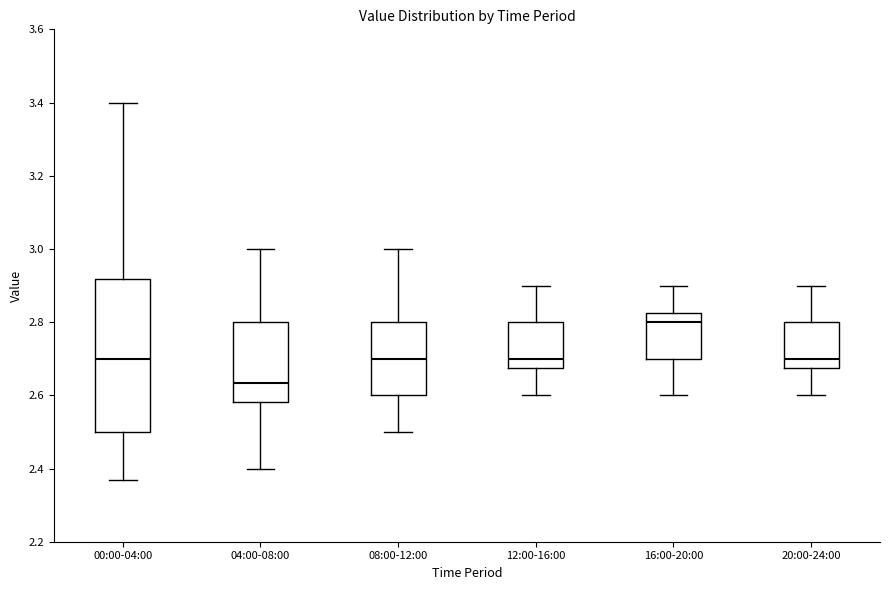

Reading left to right, read every box against the y-axis: the position of its median line, the range the box covers, and the ends of its whiskers. The values are not printed on the chart, so give them approximately, as read against the axis.

00:00-04:00: median 2.70, box 2.50 to 2.92, whiskers 2.38 to 3.40
04:00-08:00: median 2.64, box 2.58 to 2.80, whiskers 2.40 to 3.00
08:00-12:00: median 2.70, box 2.60 to 2.80, whiskers 2.50 to 3.00
12:00-16:00: median 2.70, box 2.68 to 2.80, whiskers 2.60 to 2.90
16:00-20:00: median 2.80, box 2.70 to 2.82, whiskers 2.60 to 2.90
20:00-24:00: median 2.70, box 2.68 to 2.80, whiskers 2.60 to 2.90